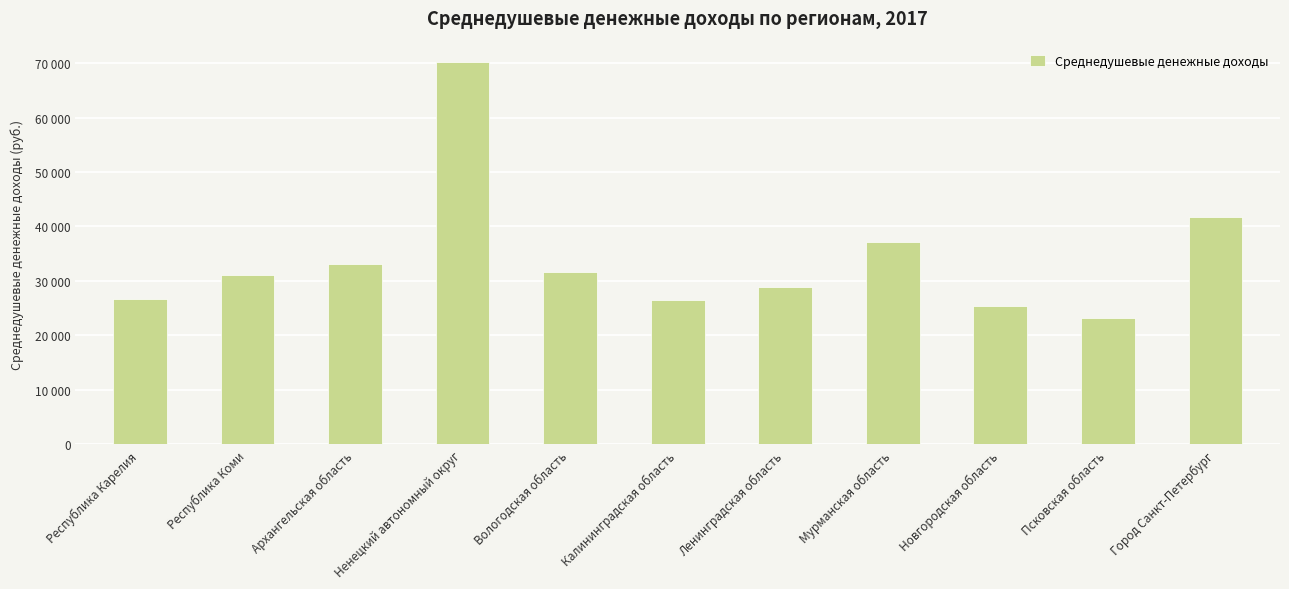

Where does the data first go above 31181?

Архангельская область